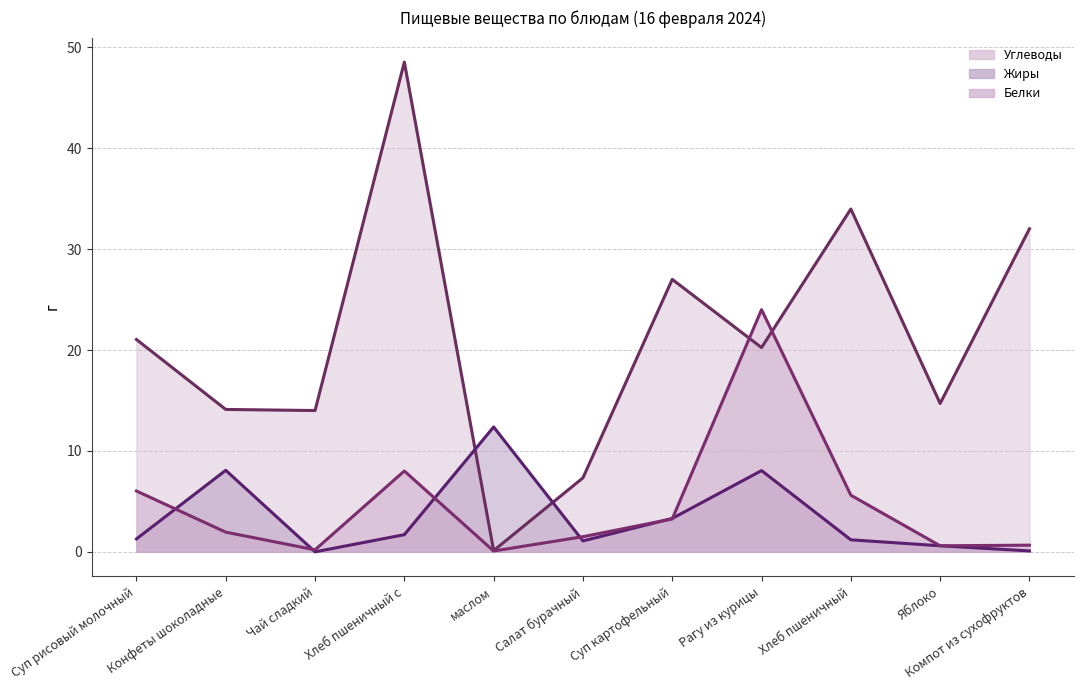

What is the value of the Углеводы (линия) point at the 4th from the left?

48.5